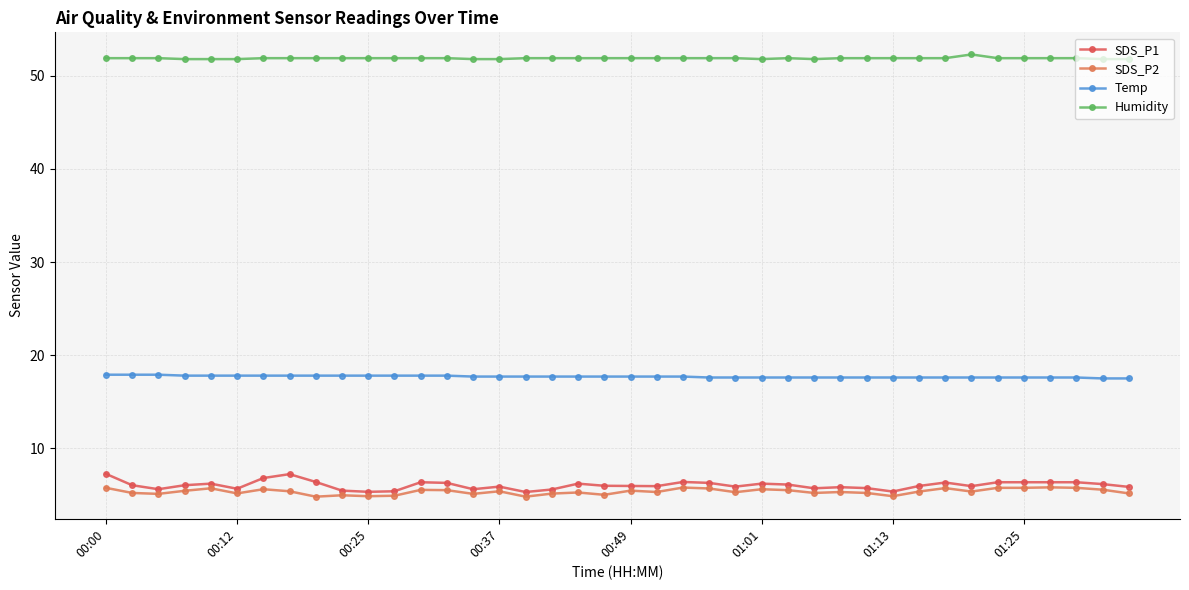

What are all the series names shown in the legend?

SDS_P1, SDS_P2, Temp, Humidity